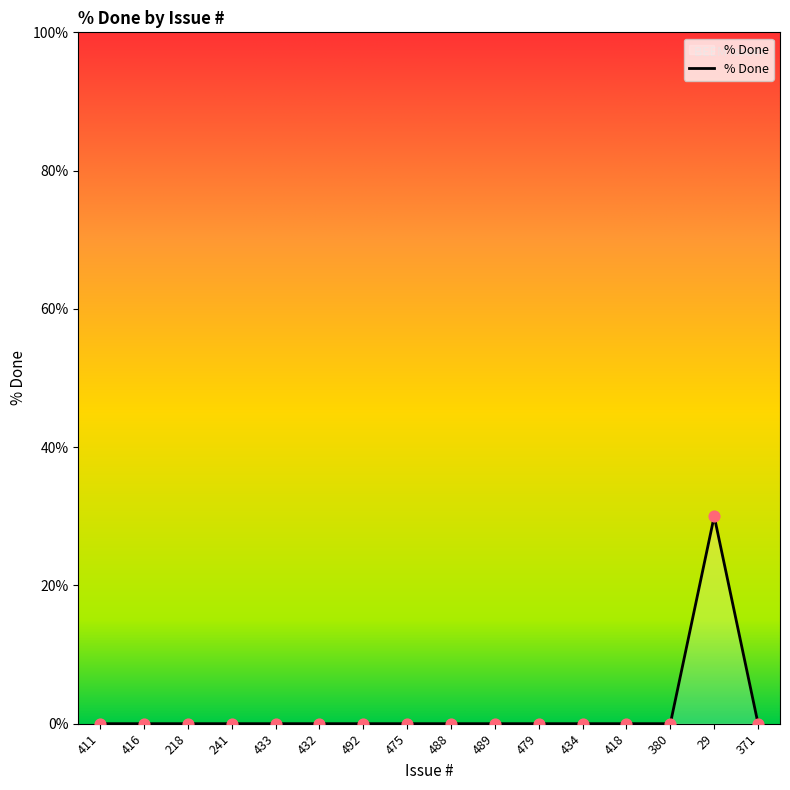

What position from the left is 475?

8